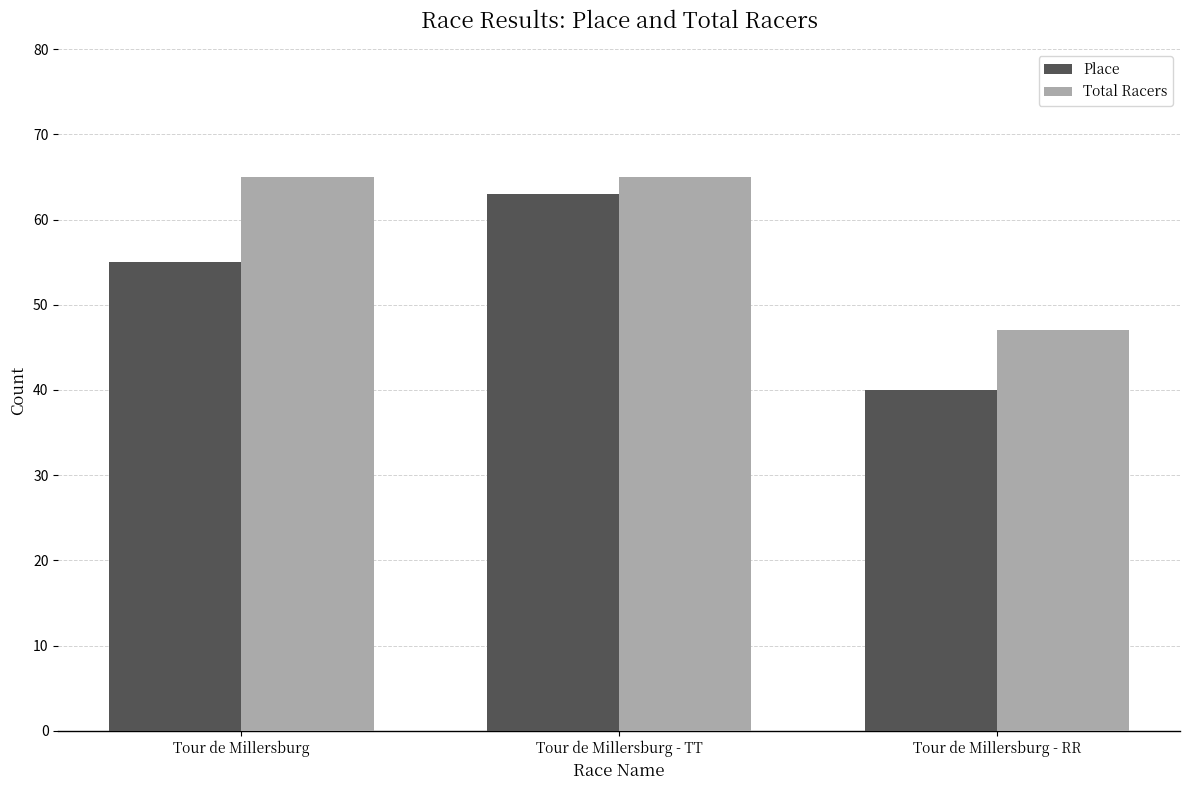

The value of Total Racers at Tour de Millersburg - TT is 86. True or false?

False